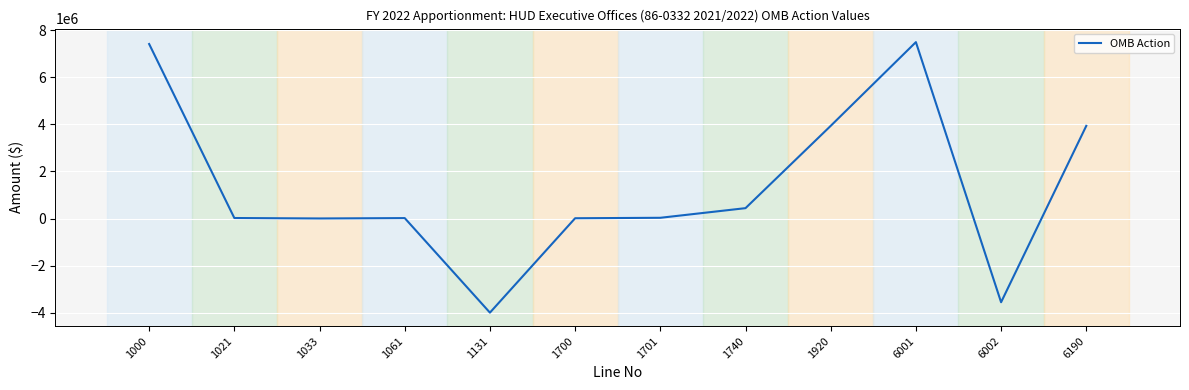

What is the ratio of the value at 1740 to the value at 6190?

0.1